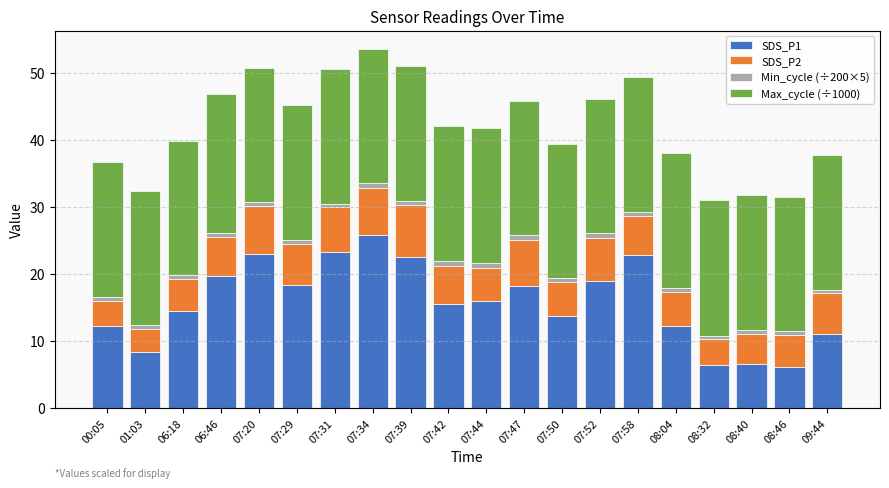

Is it true that SDS_P1 equals 4.8 at 07:52?

False